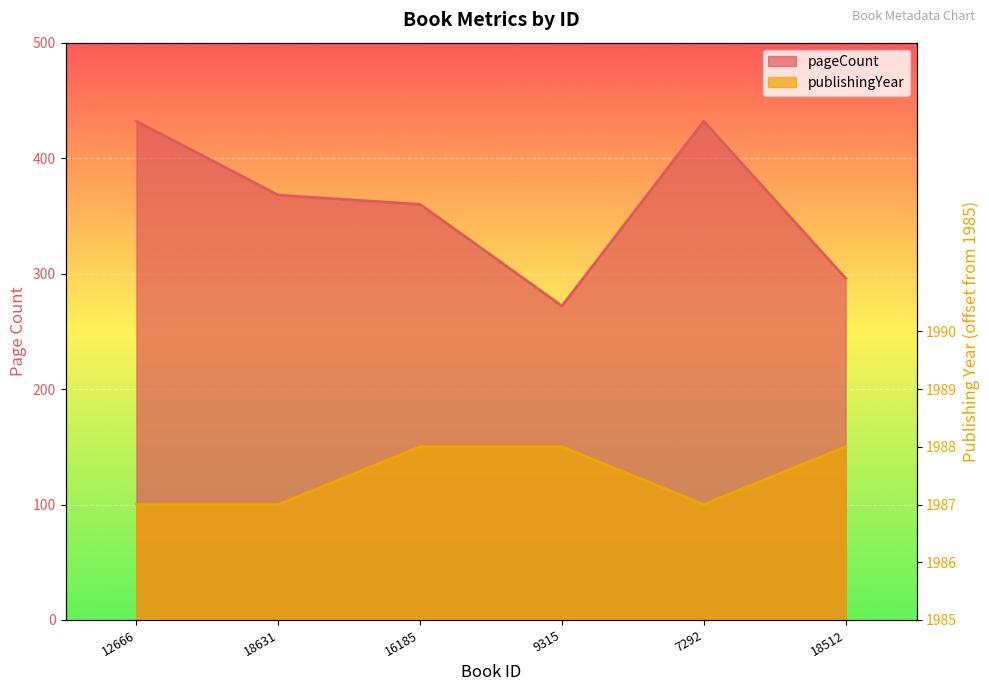

True or false: pageCount and publishingYear cross at least once.

False